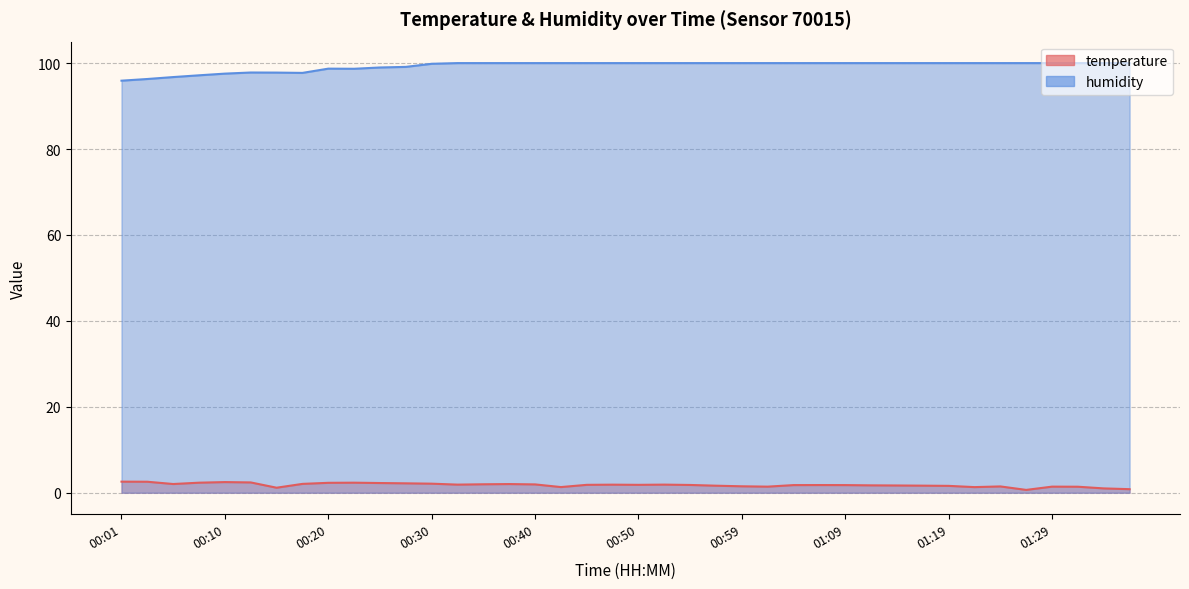

Which has a higher value, 00:03 or 00:05?

00:03